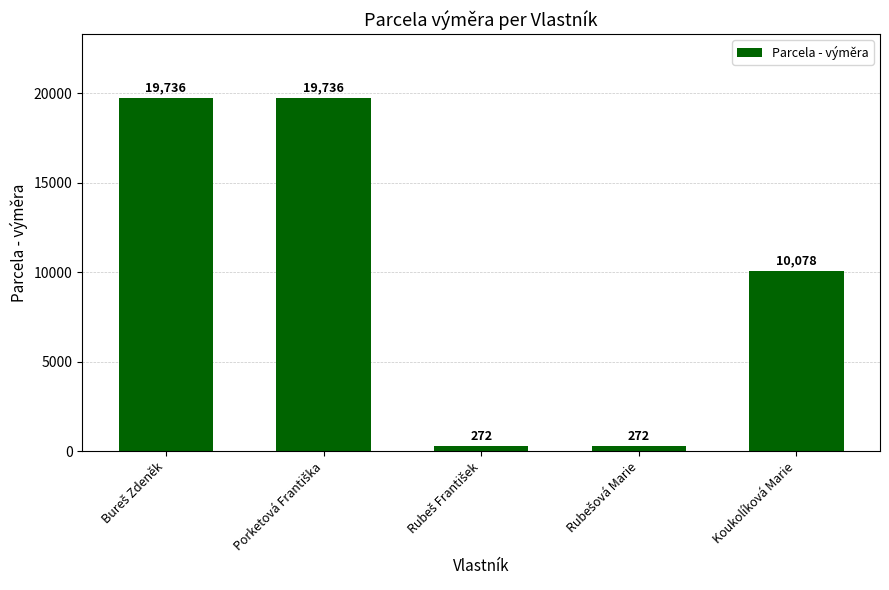

What is the greatest value displayed?

19736